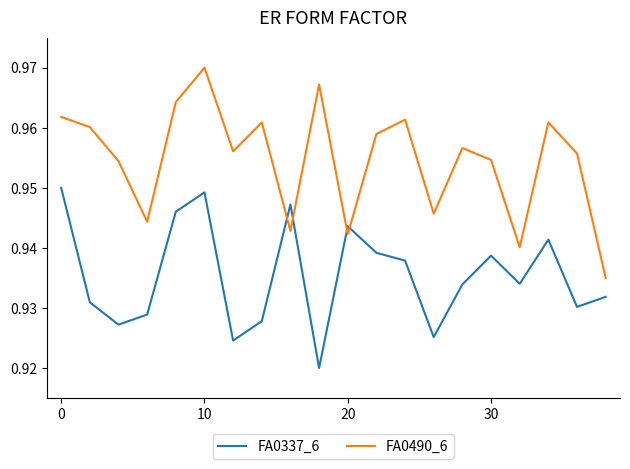

Which series has the largest total across all categories?

FA0490_6